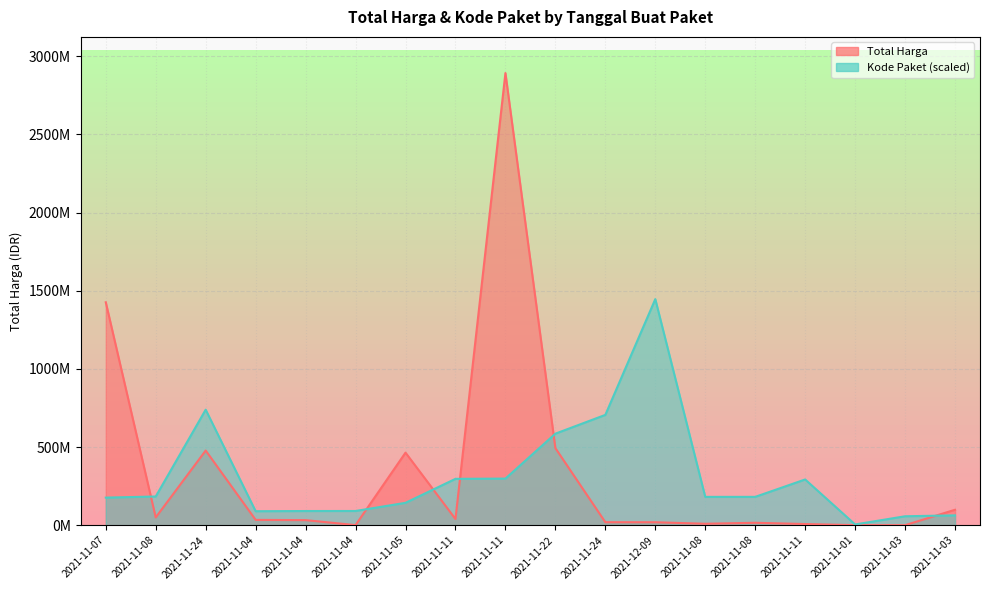

How many times do Total Harga and Kode Paket cross each other?

6